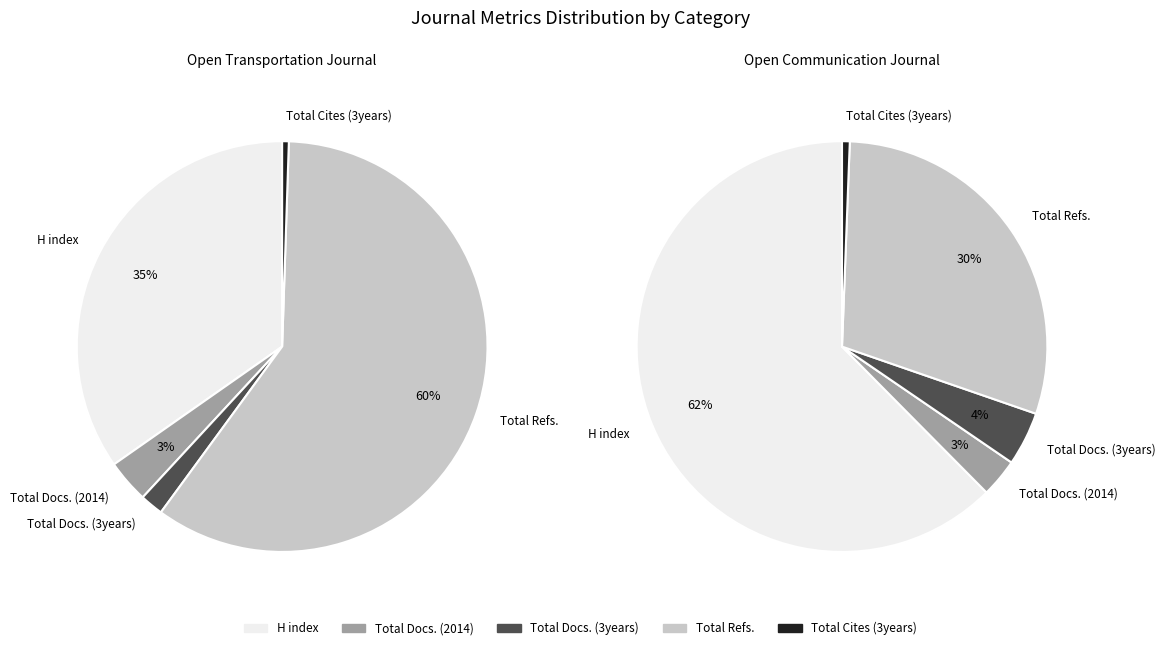

Is Open Communication Journal the majority of the pie?

No